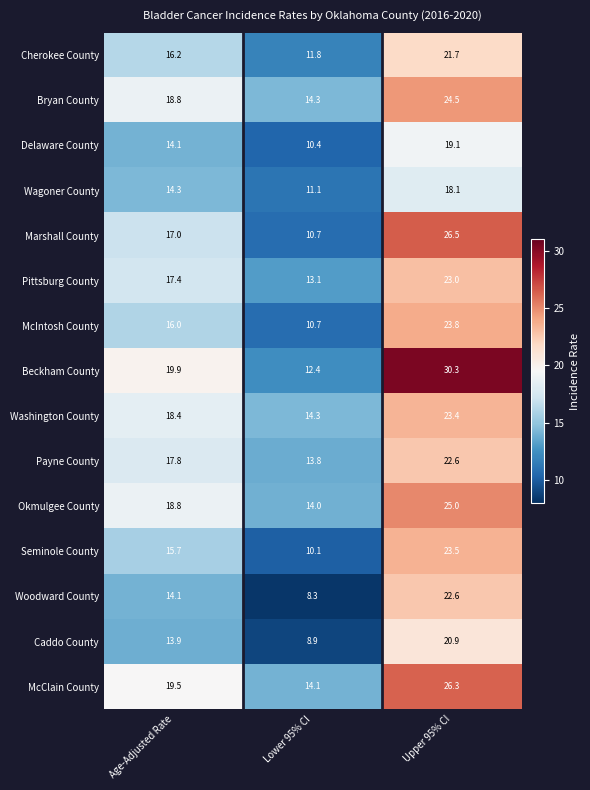

How many series are shown in this chart?

15